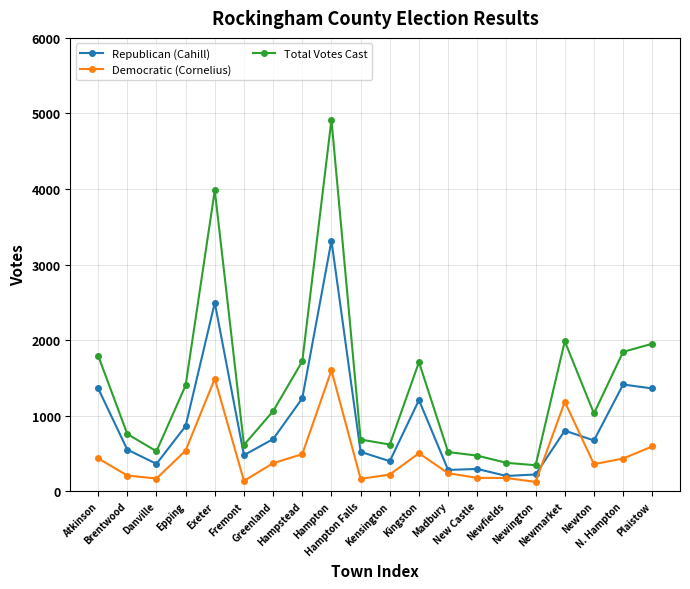

What position from the right is Hampton?

12